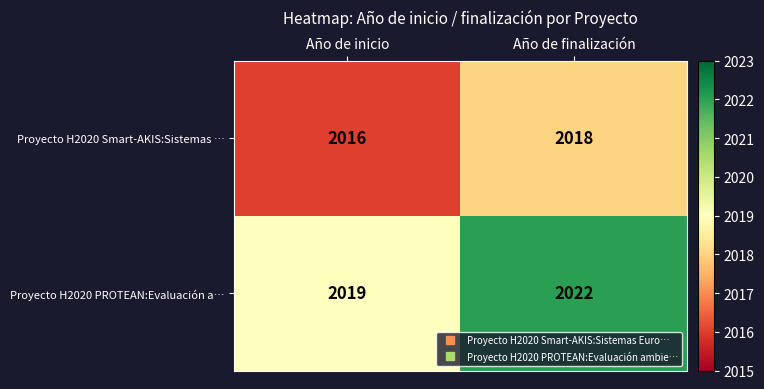

Reading left to right, list all the values displayed in this chart.

Proyecto H2020 Smart-AKIS:Sistemas …: 2016	2018
Proyecto H2020 PROTEAN:Evaluación a…: 2019	2022